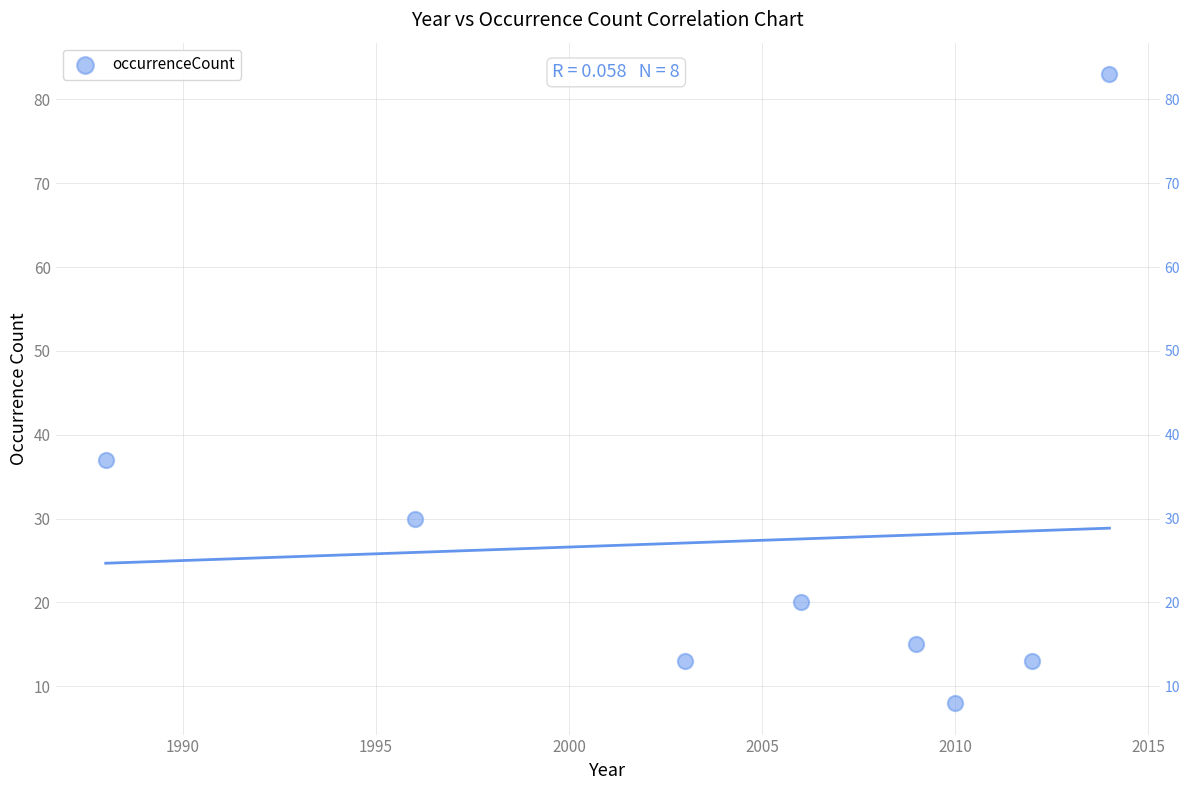

What is the range of Y values (max minus min)?

75